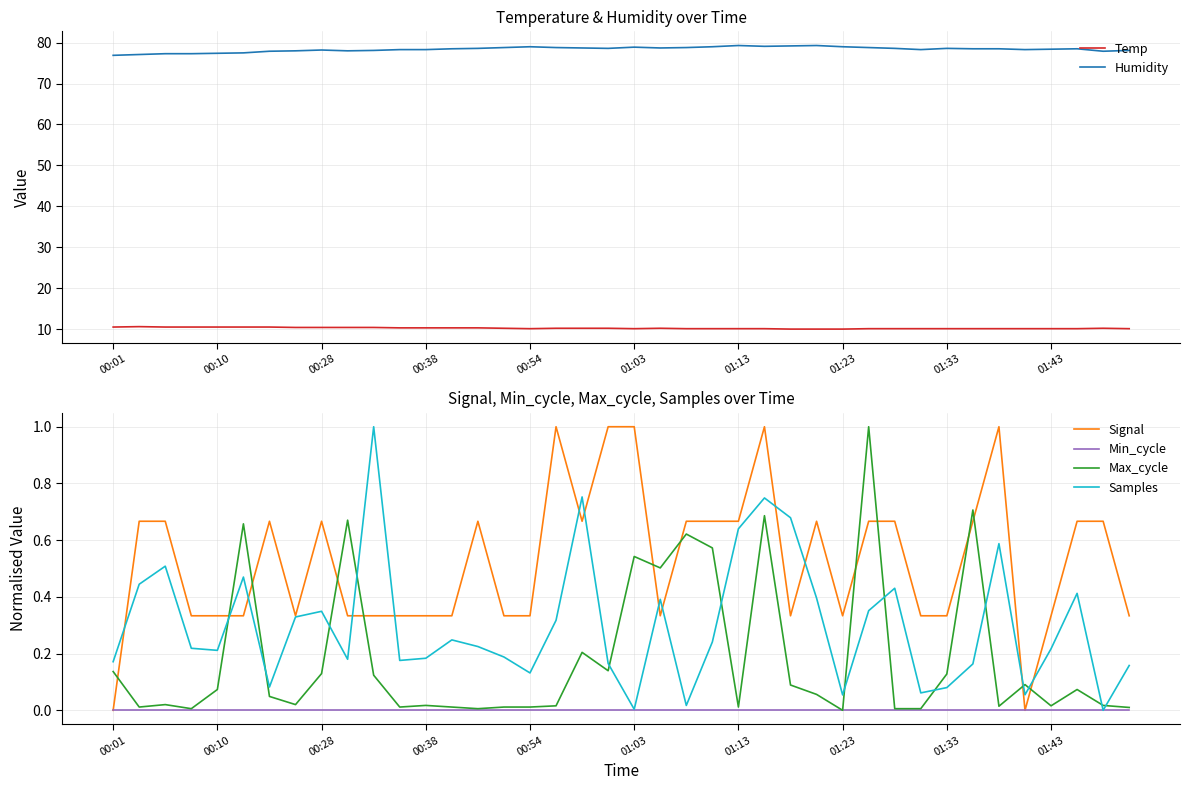

The Samples series shows 1.1 at 01:13. True or false?

False